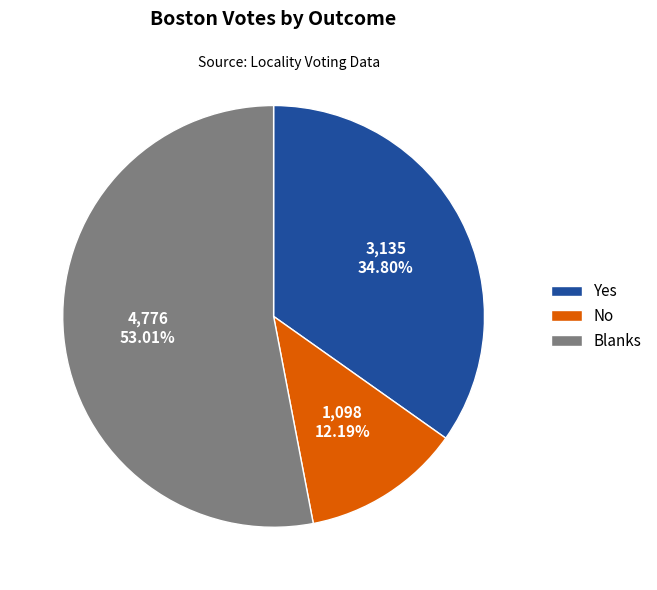

What portion of the pie excludes Yes?

65.2%